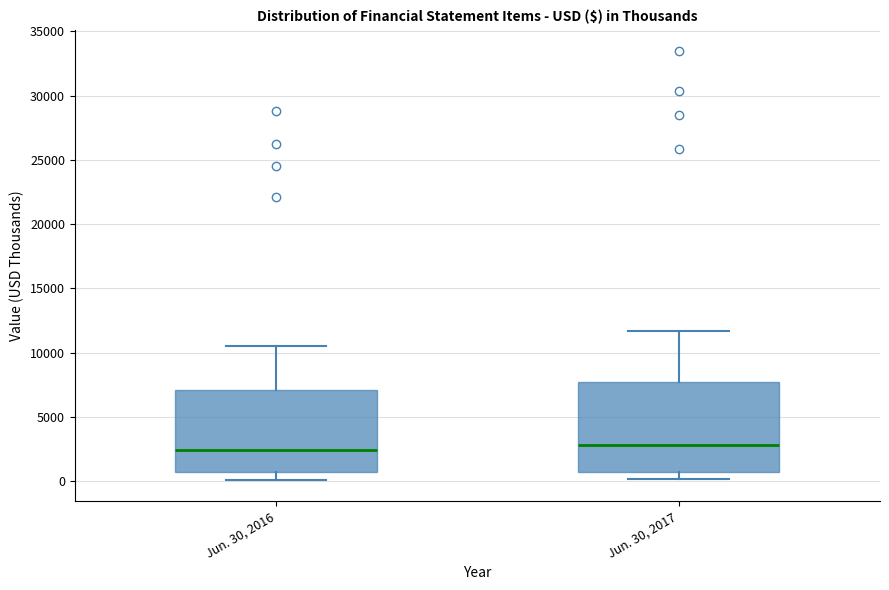

Reading left to right, read every box against the y-axis: the position of its median line, the range the box covers, and the ends of its whiskers. The values are not printed on the chart, so give them approximately, as read against the axis.

Jun. 30, 2016: median 2500, box 500 to 7000, whiskers 0 to 10500
Jun. 30, 2017: median 3000, box 500 to 7500, whiskers 0 to 11500